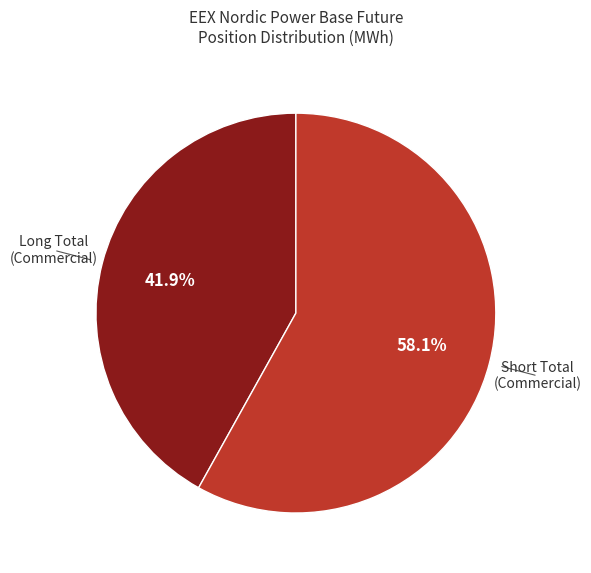

Is there any slice that represents more than half of the pie?

Yes